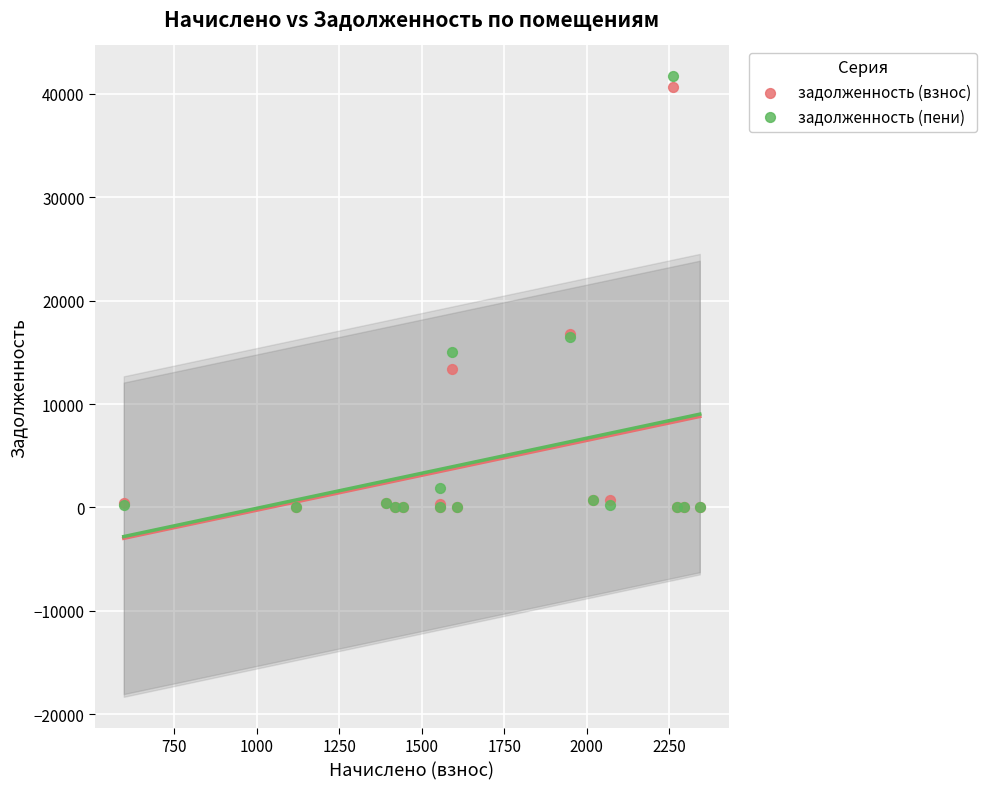

Which series contains the highest Y value?

задолженность (пени)